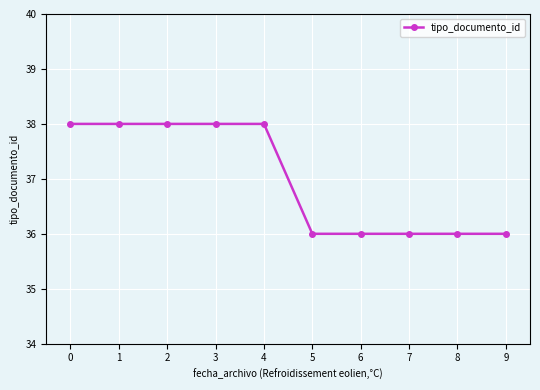

What is the sum of all values?

370